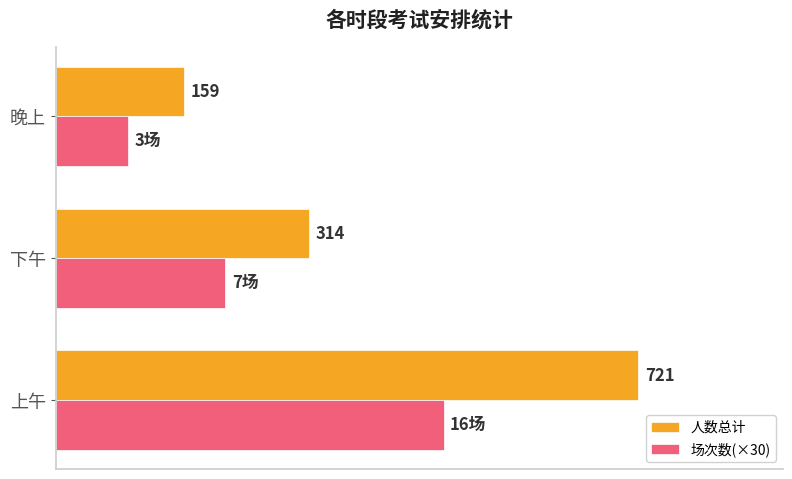

At which label does 人数总计 reach its minimum?

晚上